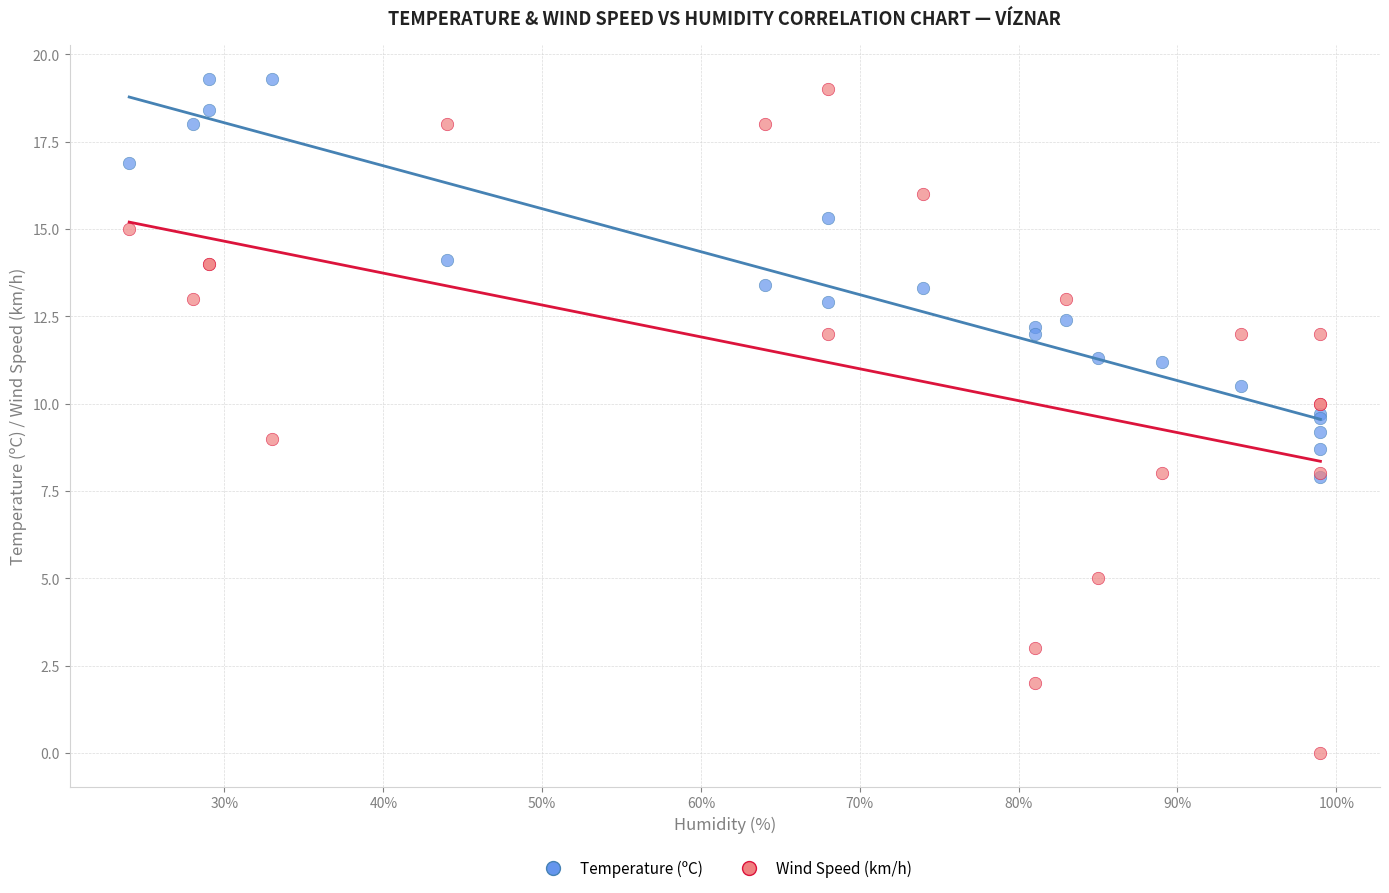

Which series reaches the maximum Y coordinate?

Temperature (ºC)